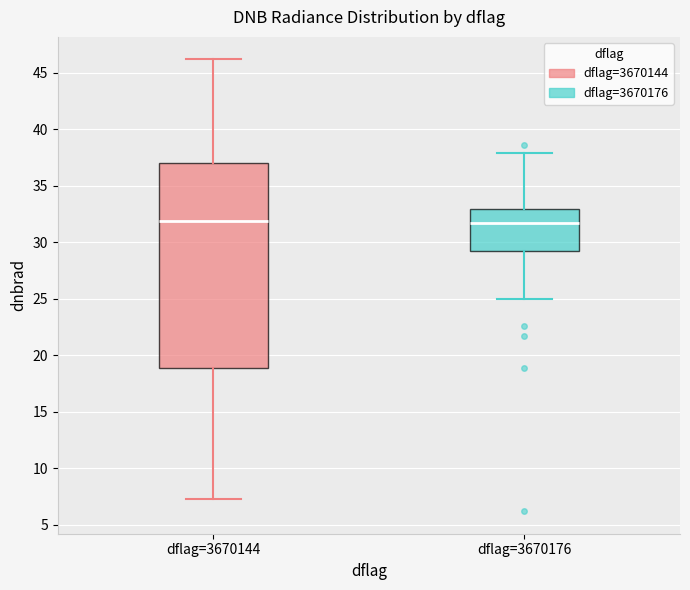

Where does the upper whisker of the box for dflag=3670144 end on the y-axis? The values are not printed on the chart, so give them approximately, as read against the axis.

46.0